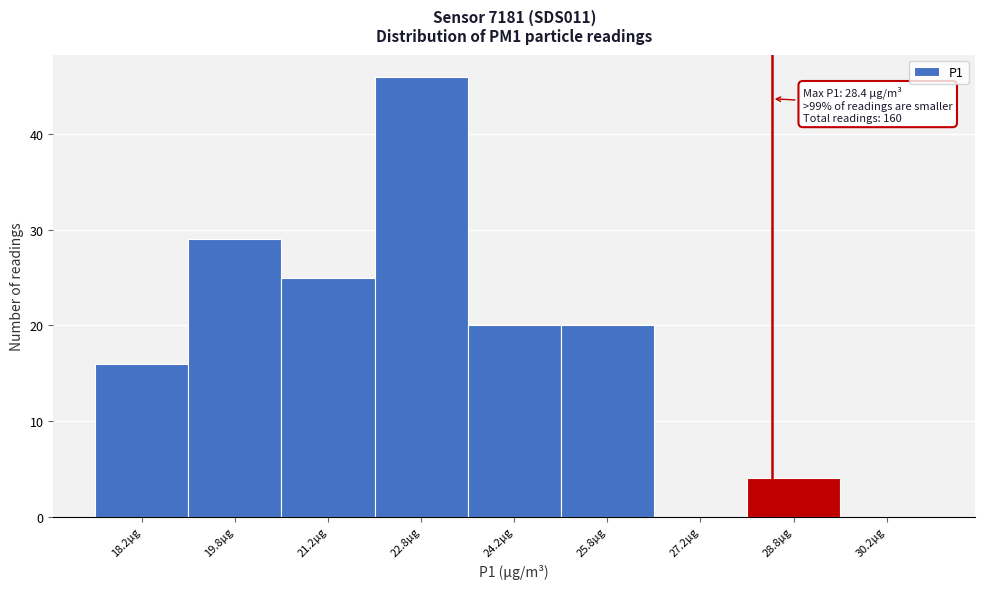

Which range on the x-axis has the tallest bar?

22.0 to 23.5